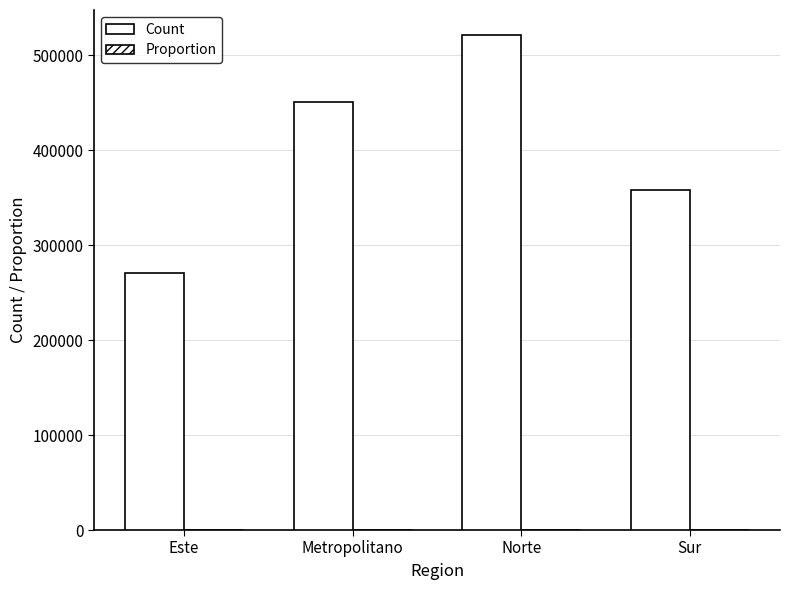

Are the bars horizontal?

No